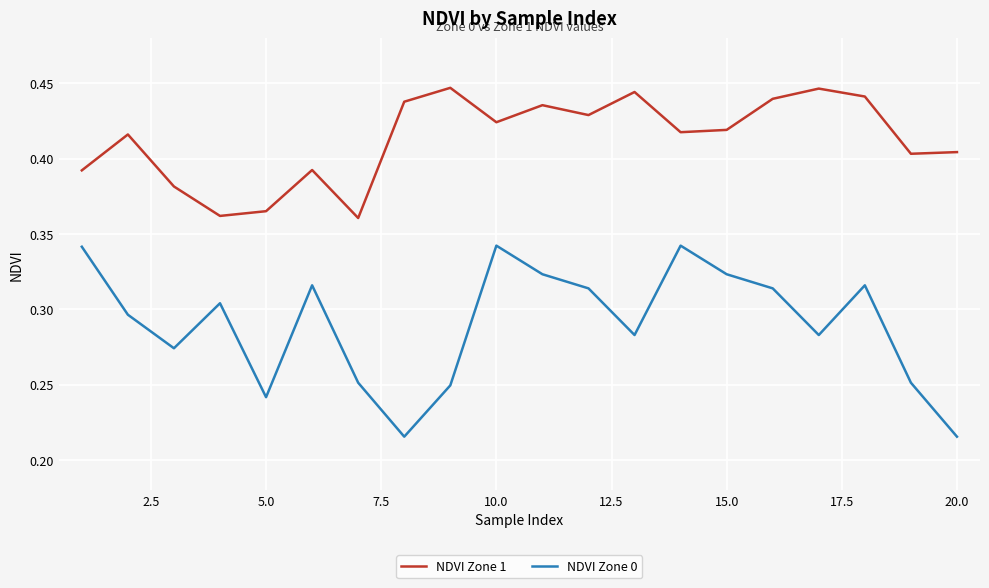

Rank the series by their average value, from highest to lowest.

NDVI Zone 1, NDVI Zone 0